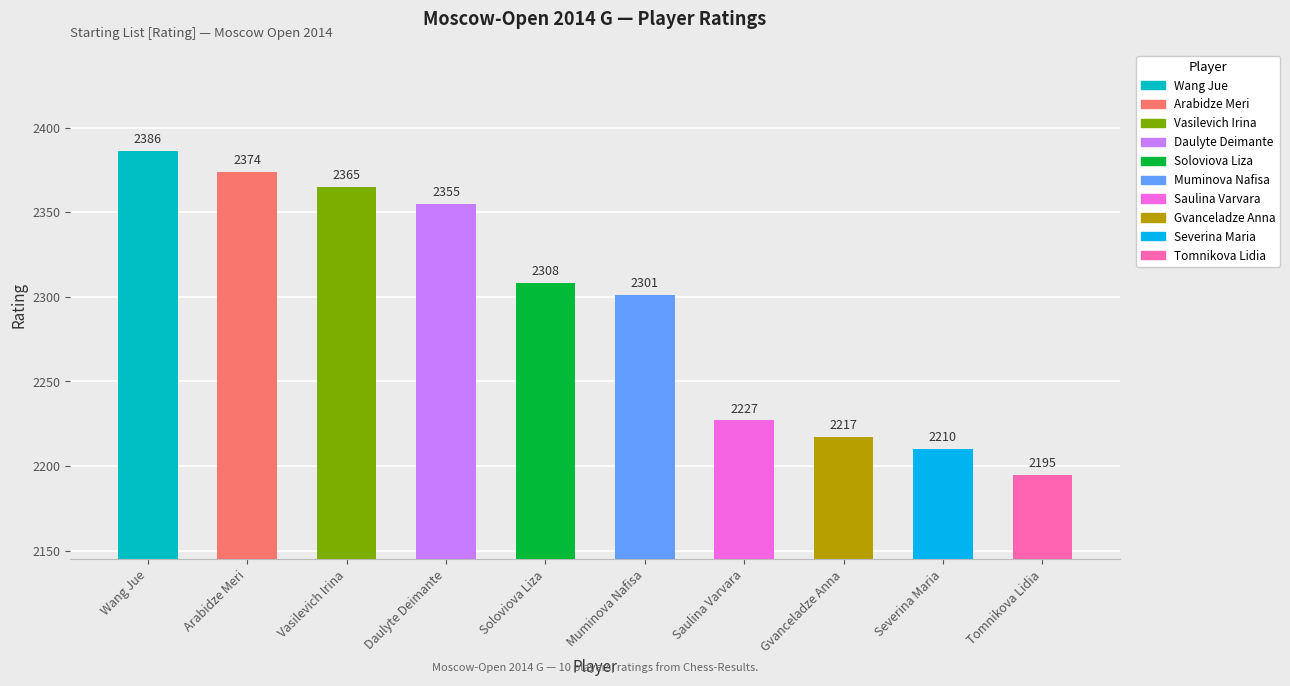

Which has a higher value, Tomnikova Lidia or Muminova Nafisa?

Muminova Nafisa